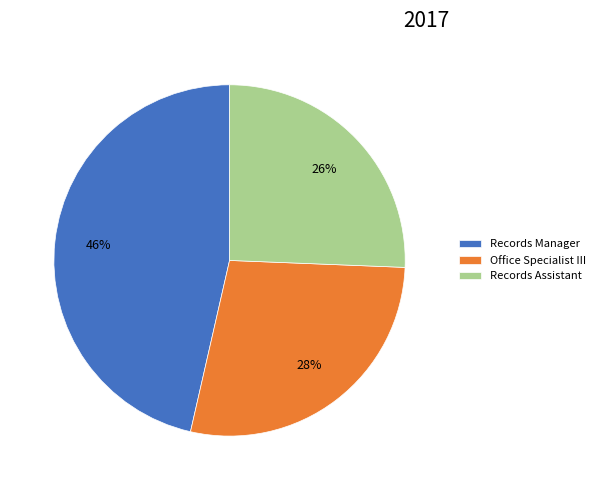

Do Records Assistant and Records Manager together represent more than half of the pie?

Yes